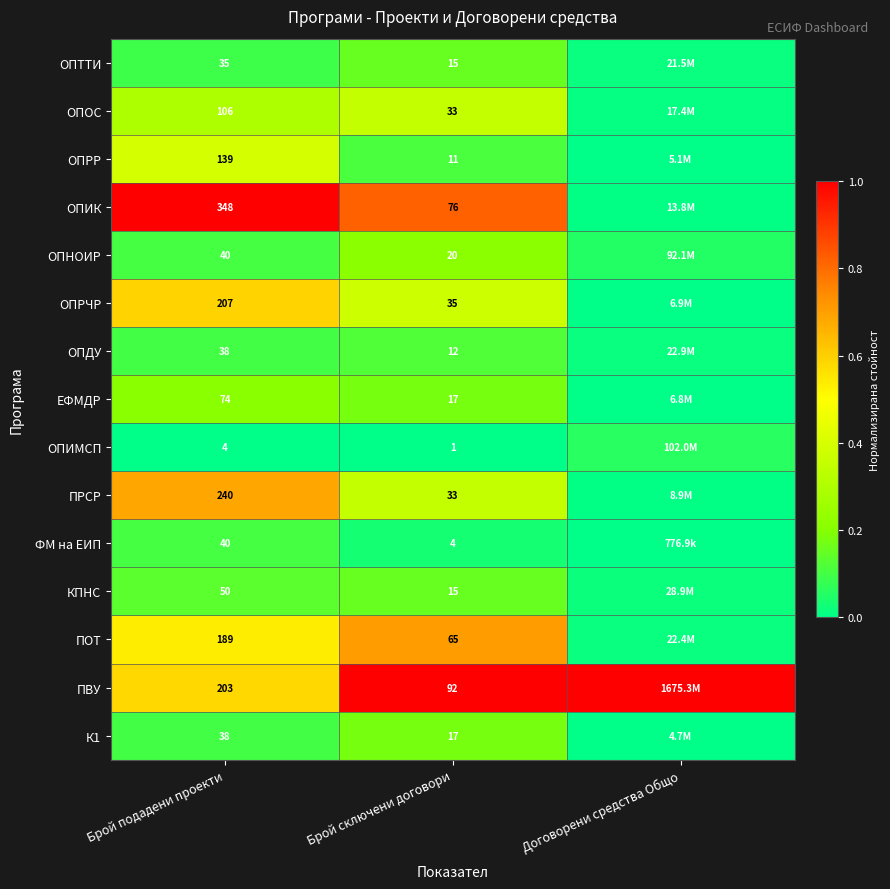

Which series changed the most between Брой подадени проекти and Брой сключени договори?

ОПИК